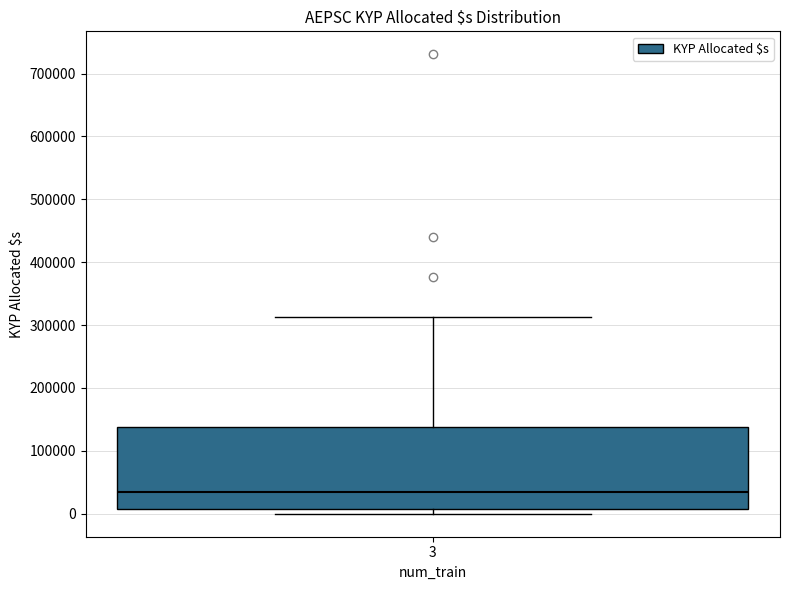

Transcribe this box plot: give where the median line is, the range the box spans, and where the two whiskers end, as read against the y-axis. The values are not printed on the chart, so give them approximately, as read against the axis.

median 30000, box 10000 to 140000, whiskers 0 to 310000